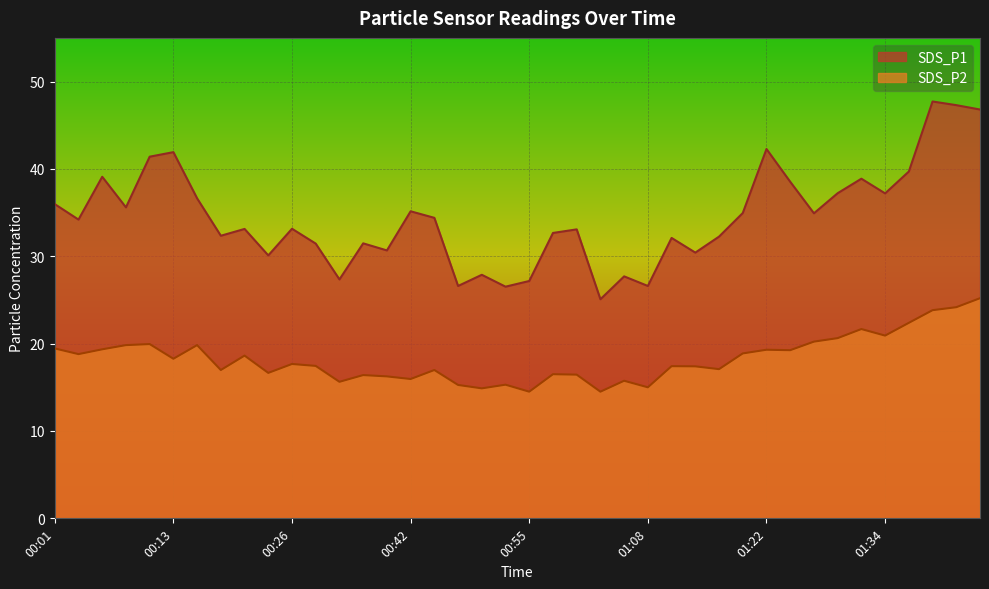

Is it true that SDS_P2 equals 6.6 at 00:13?

False